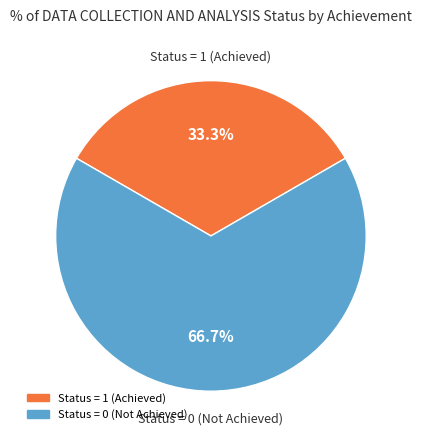

Is there any slice that represents more than half of the pie?

Yes